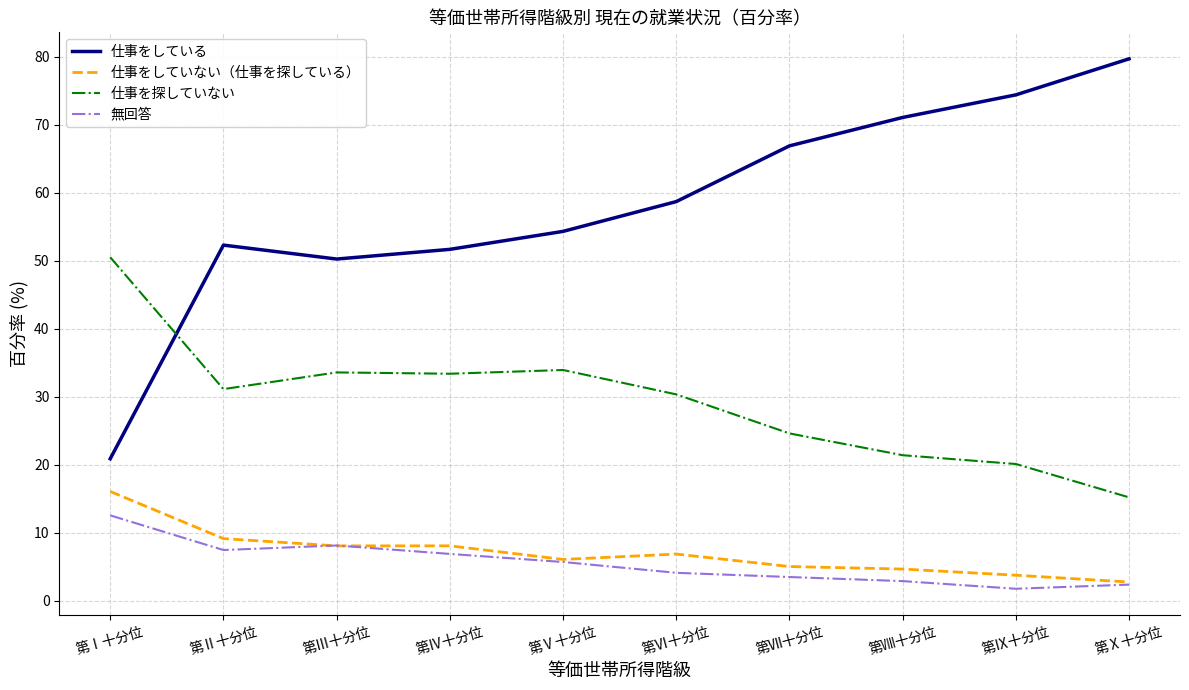

At 第Ⅱ十分位, list the series in order from largest to smallest.

仕事をしている, 仕事を探していない, 仕事をしていない（仕事を探している）, 無回答